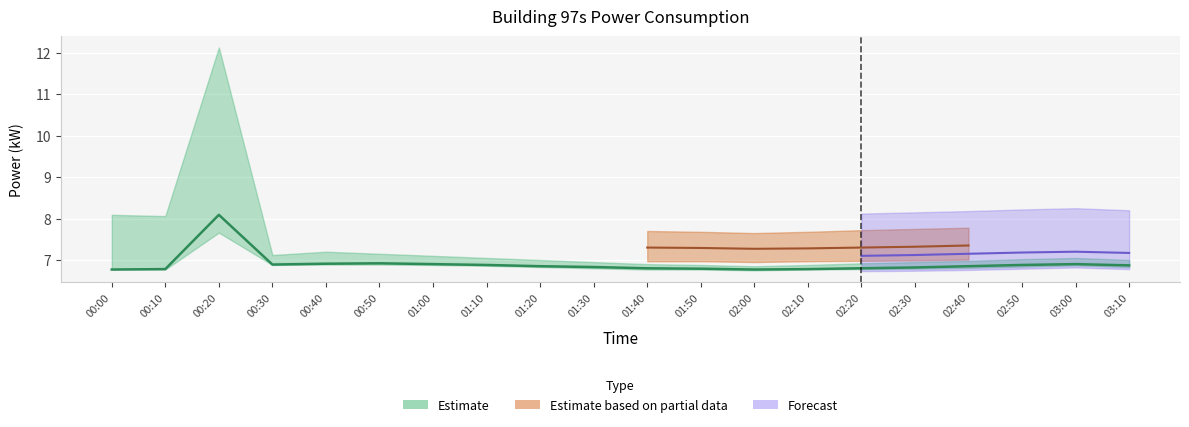

How many interior local peaks does the power_lower series have?

2